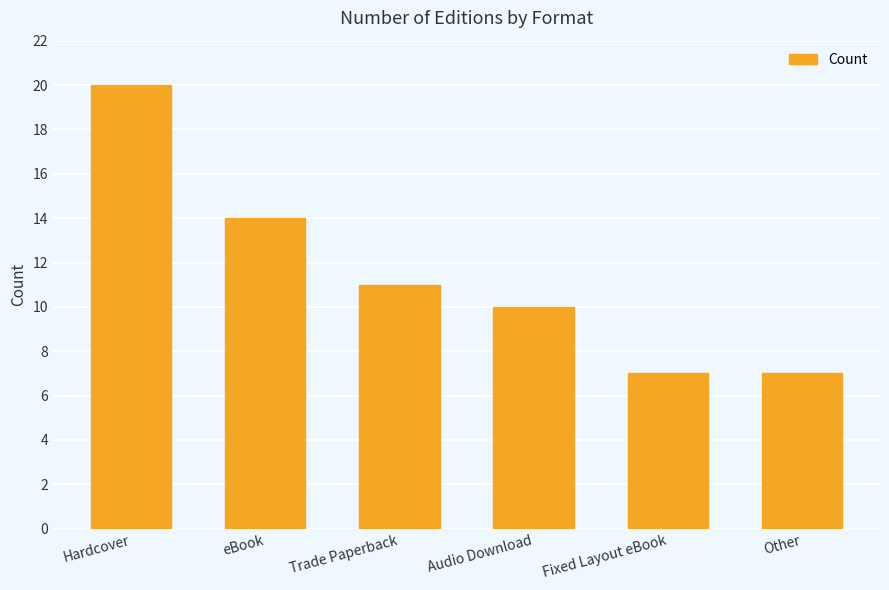

Which label corresponds to the largest value in the chart?

Hardcover